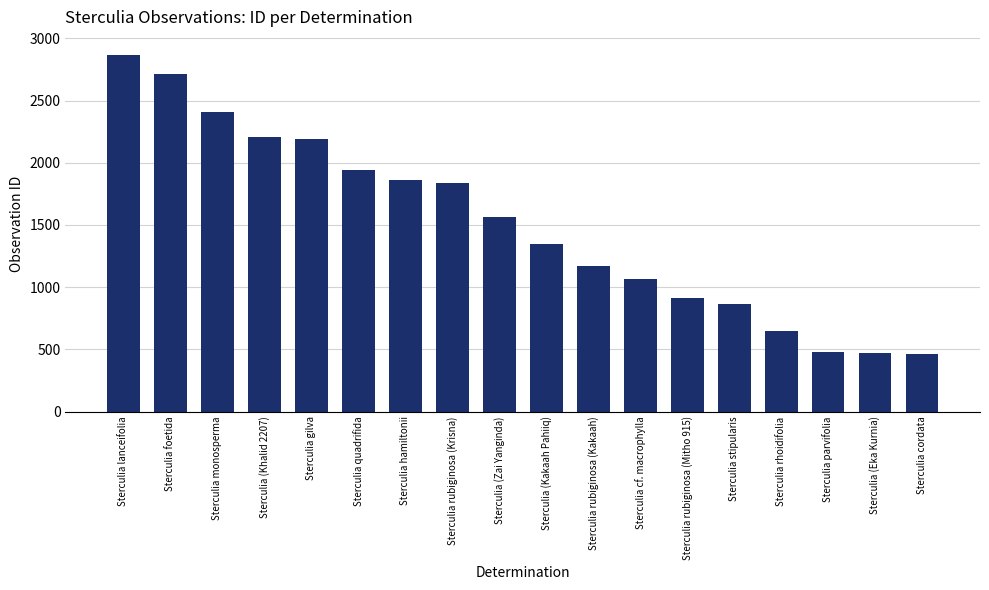

Between Sterculia gilva and Sterculia cordata, which is larger?

Sterculia gilva